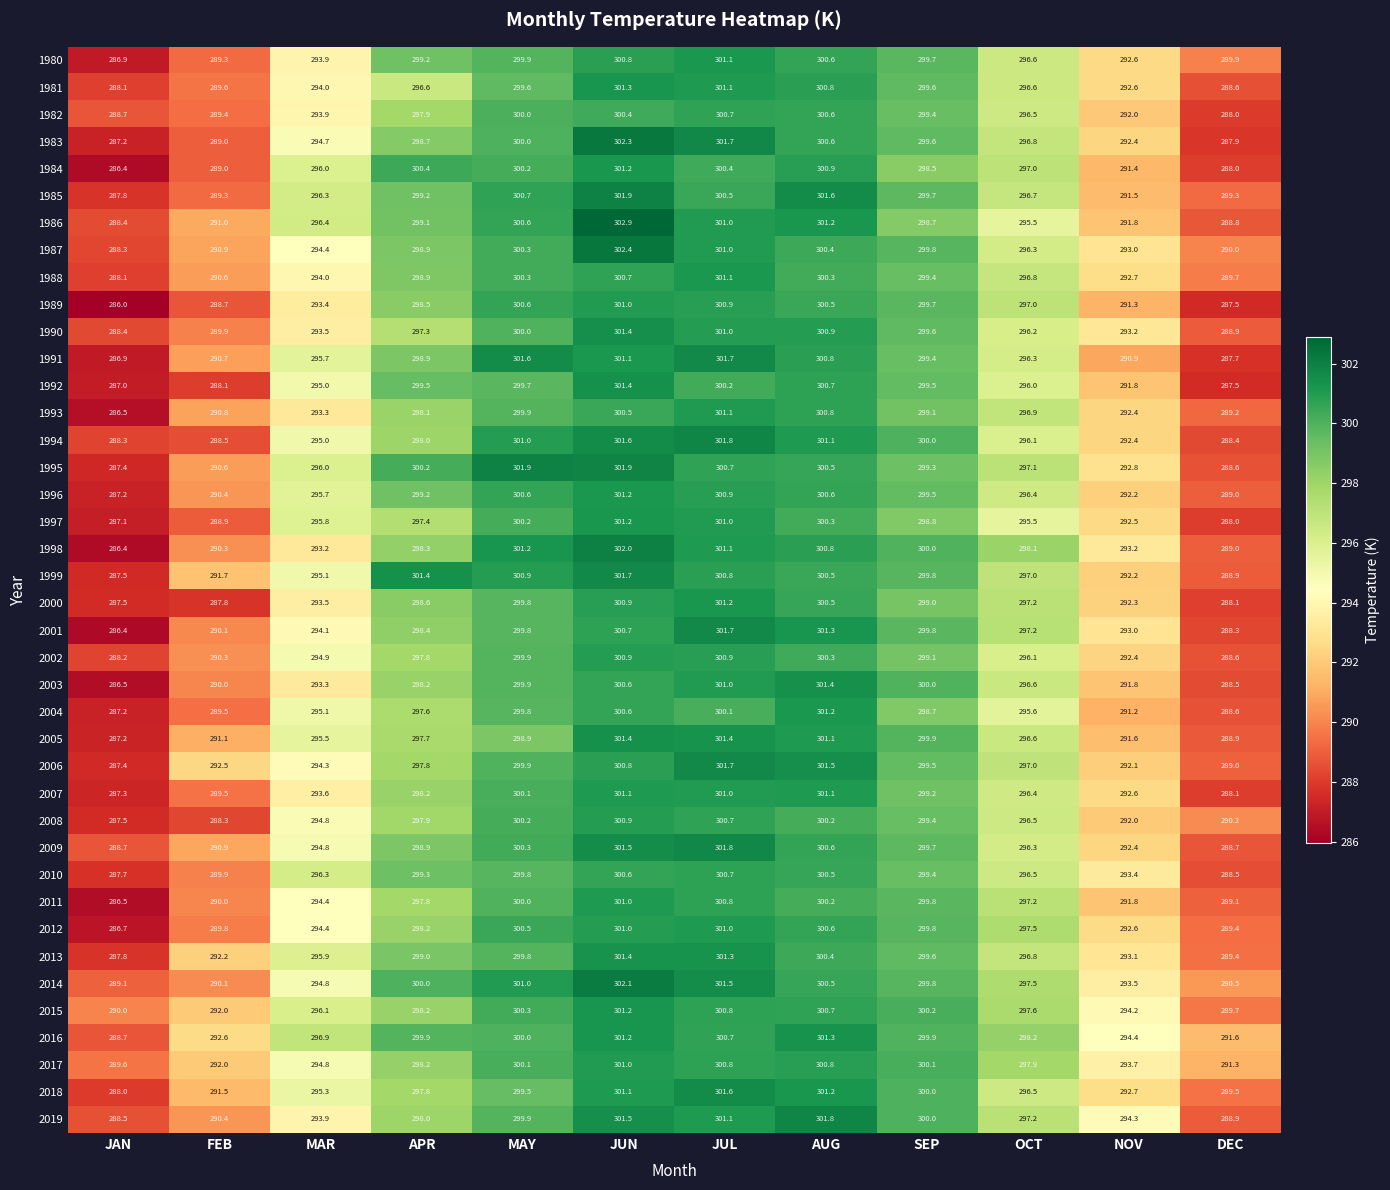

What is the difference between the highest and lowest values at JAN?

4.0